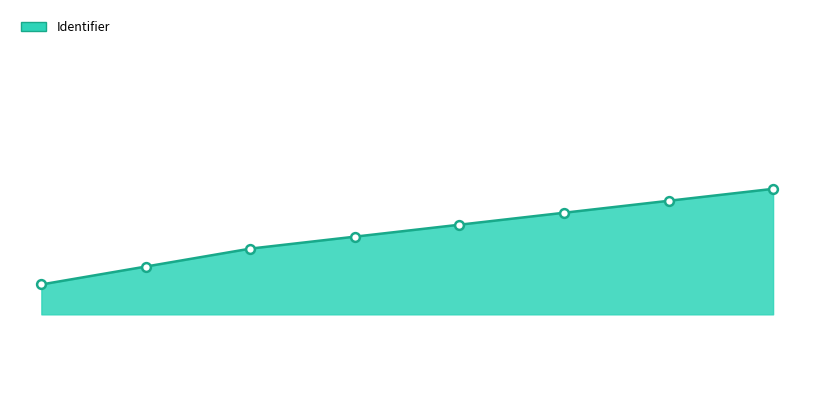

Is this an area chart (filled region under the line)?

Yes